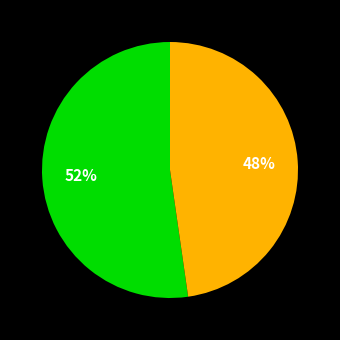

Is there any slice that represents more than half of the pie?

Yes